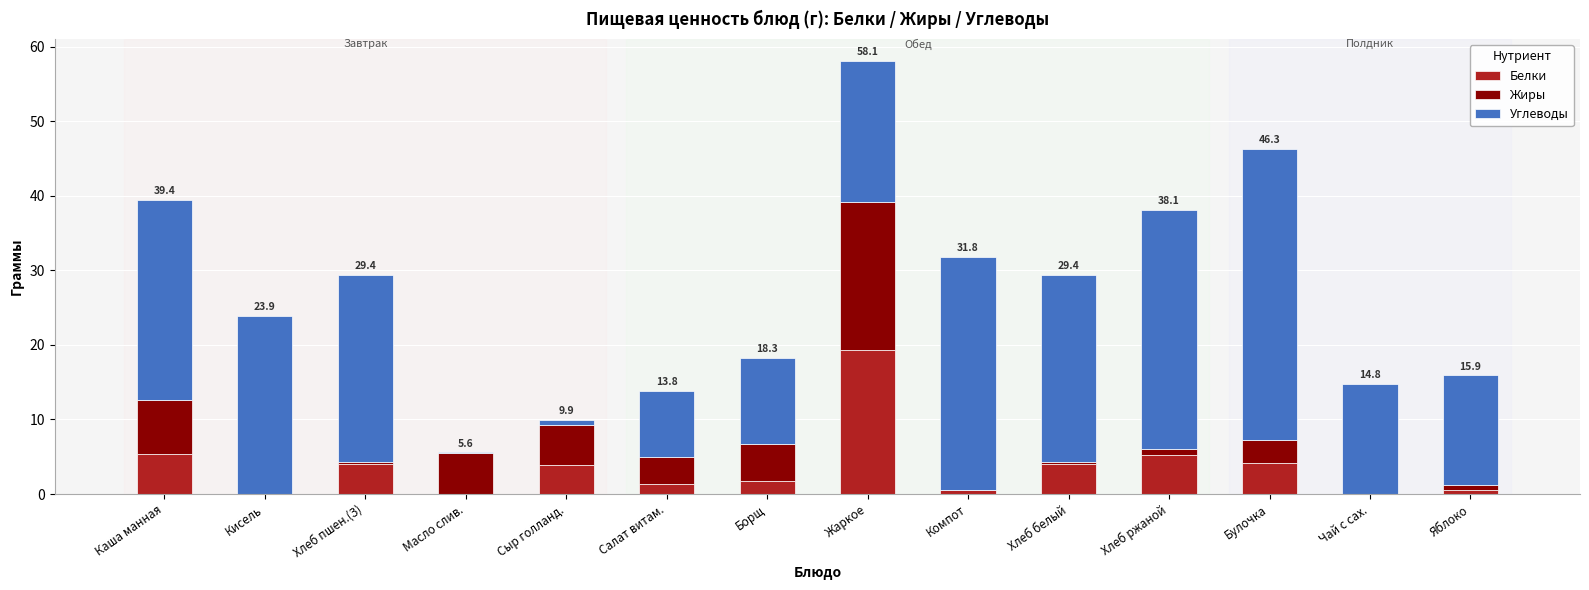

True or false: Белки has a value of 1.3 at Салат витам..

True